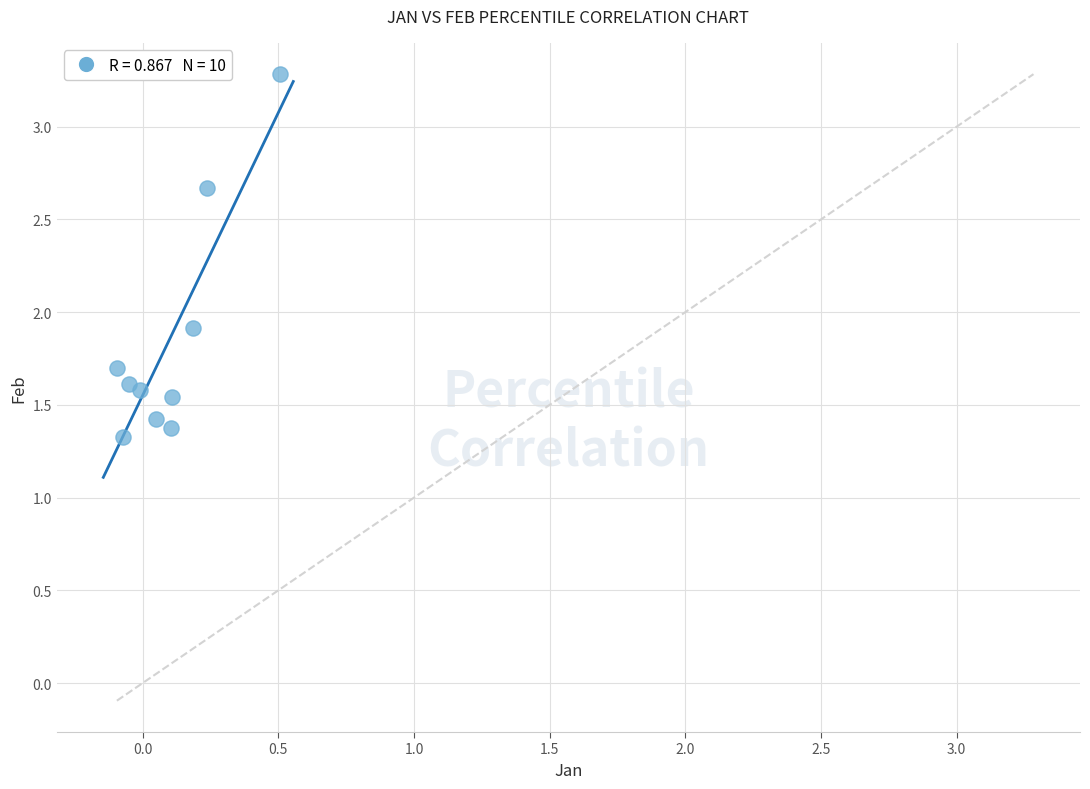

What Y value in the scatter plot is closest to 2?

1.9